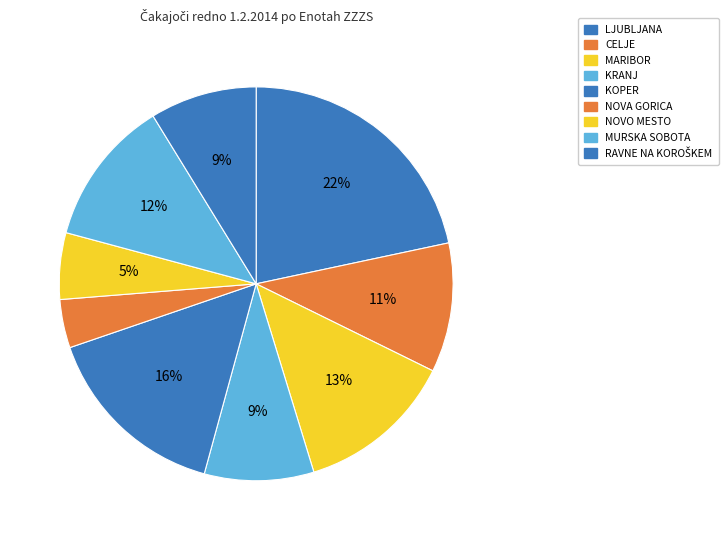

To the nearest percent, what percentage of the pie is RAVNE NA KOROŠKEM?

9%